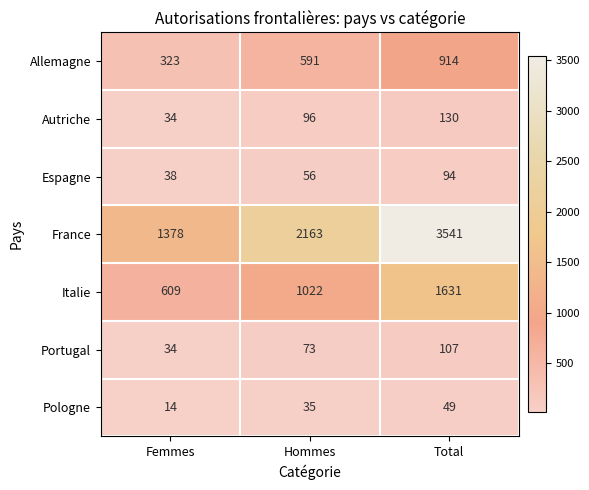

Which series changed the most between Hommes and Total?

France